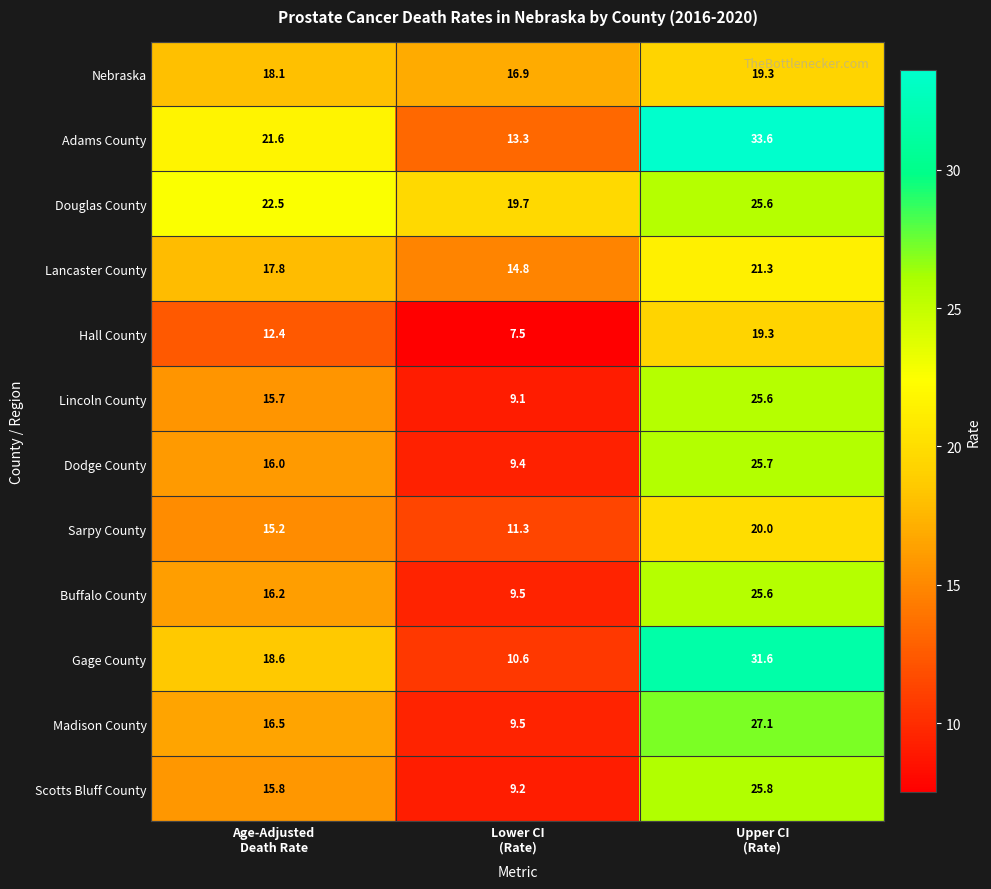

How many categories are shown in the chart?

3